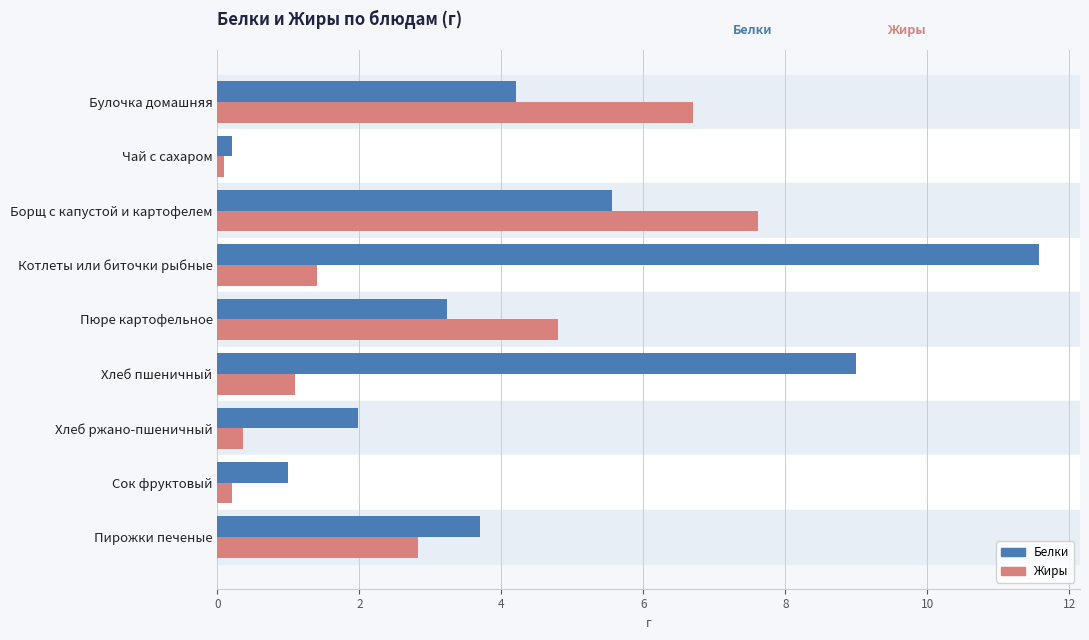

How many data points in Жиры are less than 1?

3